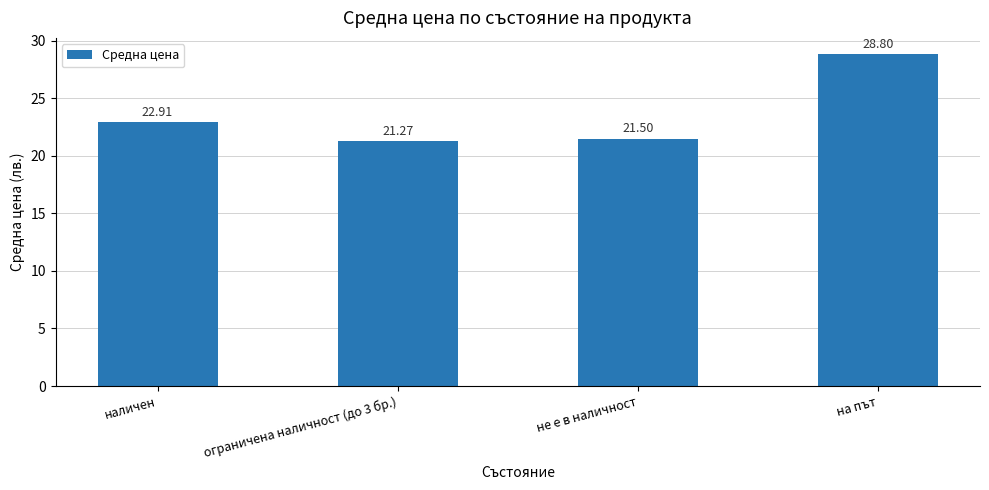

List the labels in order of value, largest first.

на път, наличен, не е в наличност, ограничена наличност (до 3 бр.)